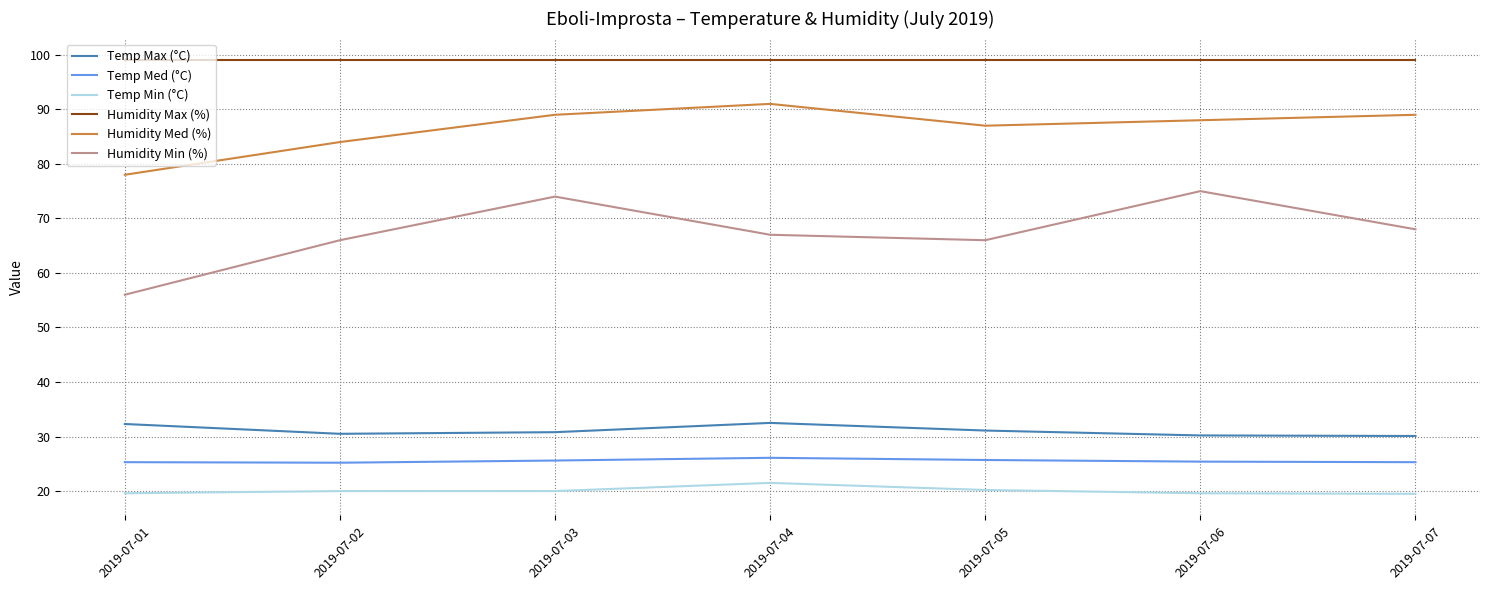

What is the total value across all series at 2019-07-06?

337.2